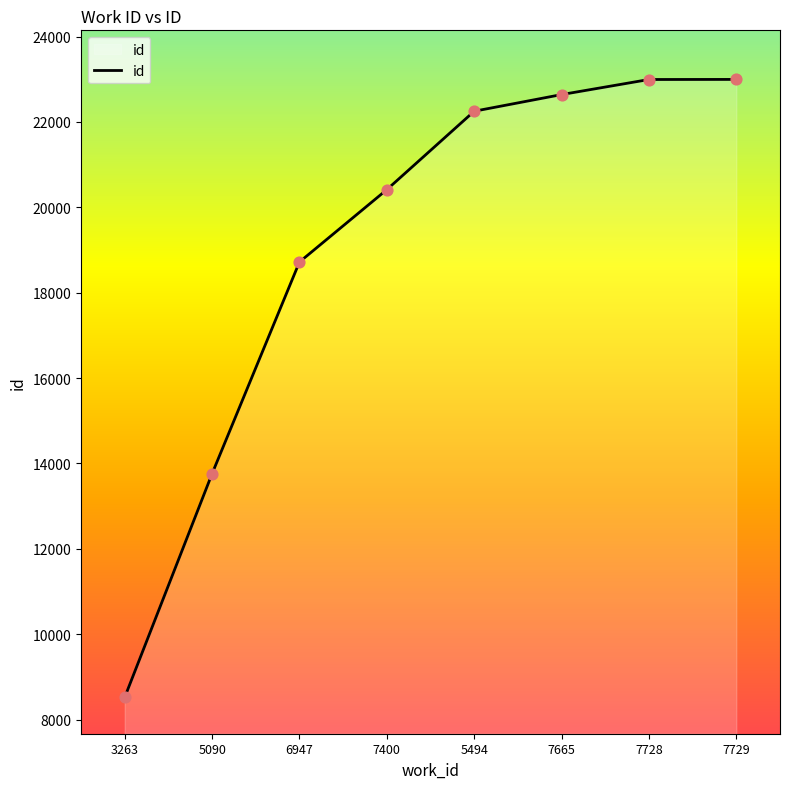

What is the change in value from 3263 to 7728?

+14472